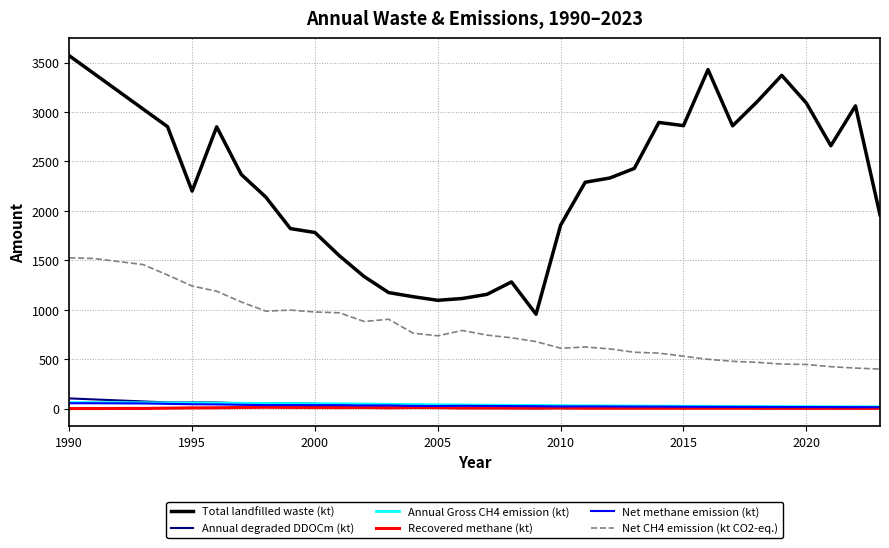

True or false: Recovered methane (kt) and Net CH4 emission (kt CO2-eq.) intersect in this chart.

False